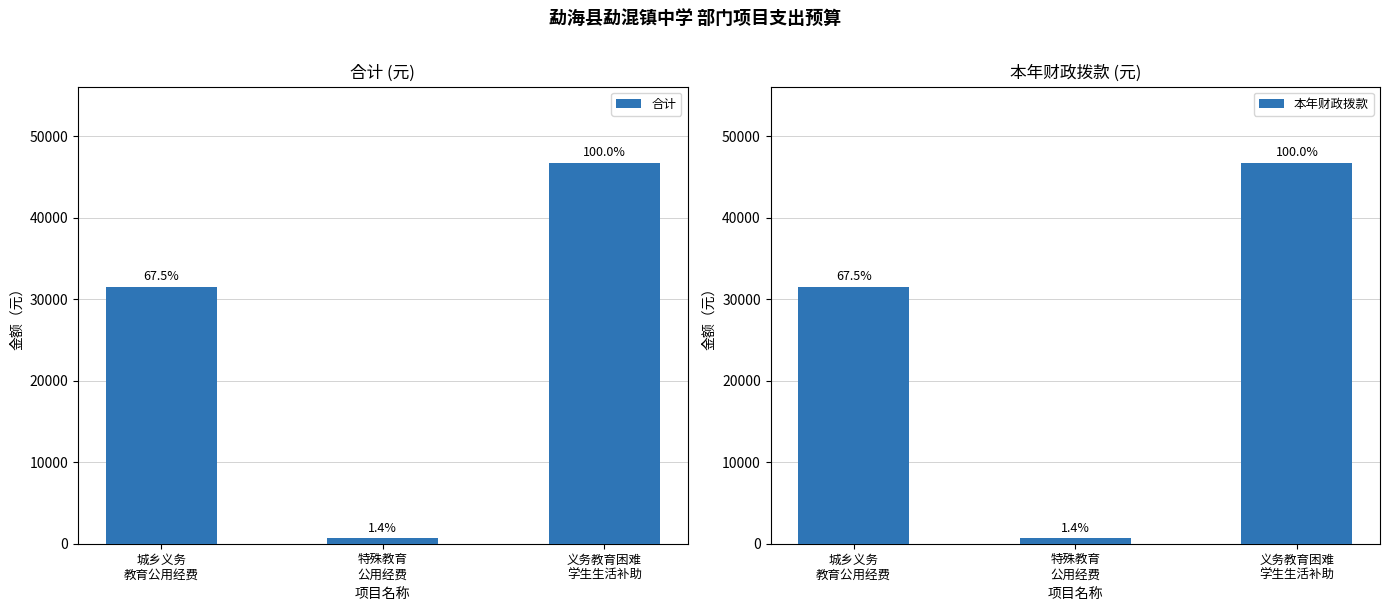

What is the label of the 3rd bar from the left?

义务教育困难
学生生活补助